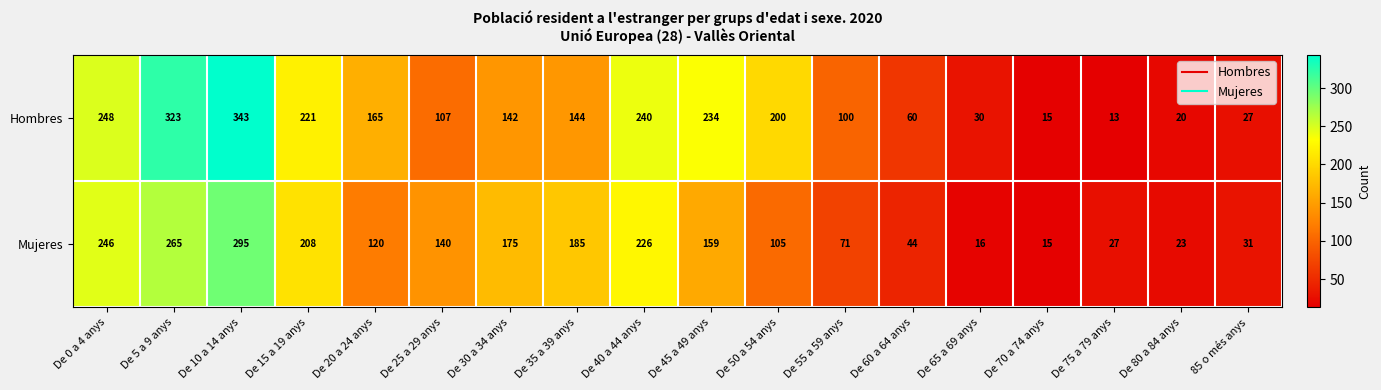

What is the difference between the maximum and minimum values in the Mujeres series?

280